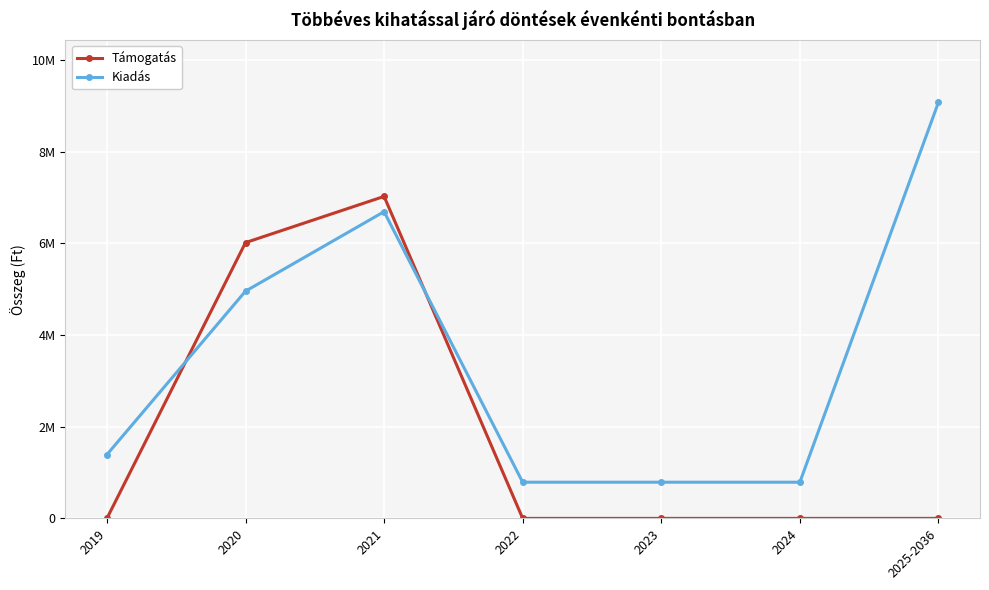

Is this an area chart (filled region under the line)?

No